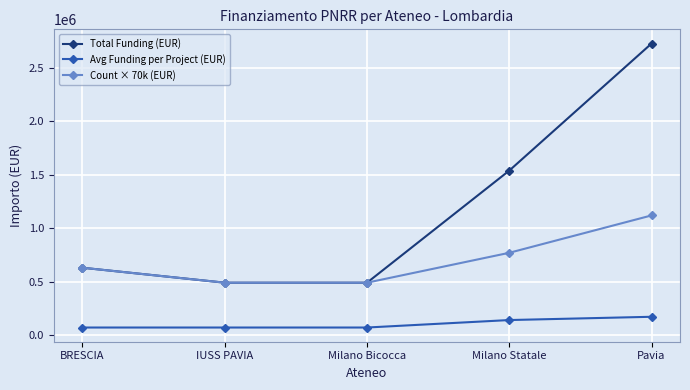

What is the total value across all series at BRESCIA?

1330000